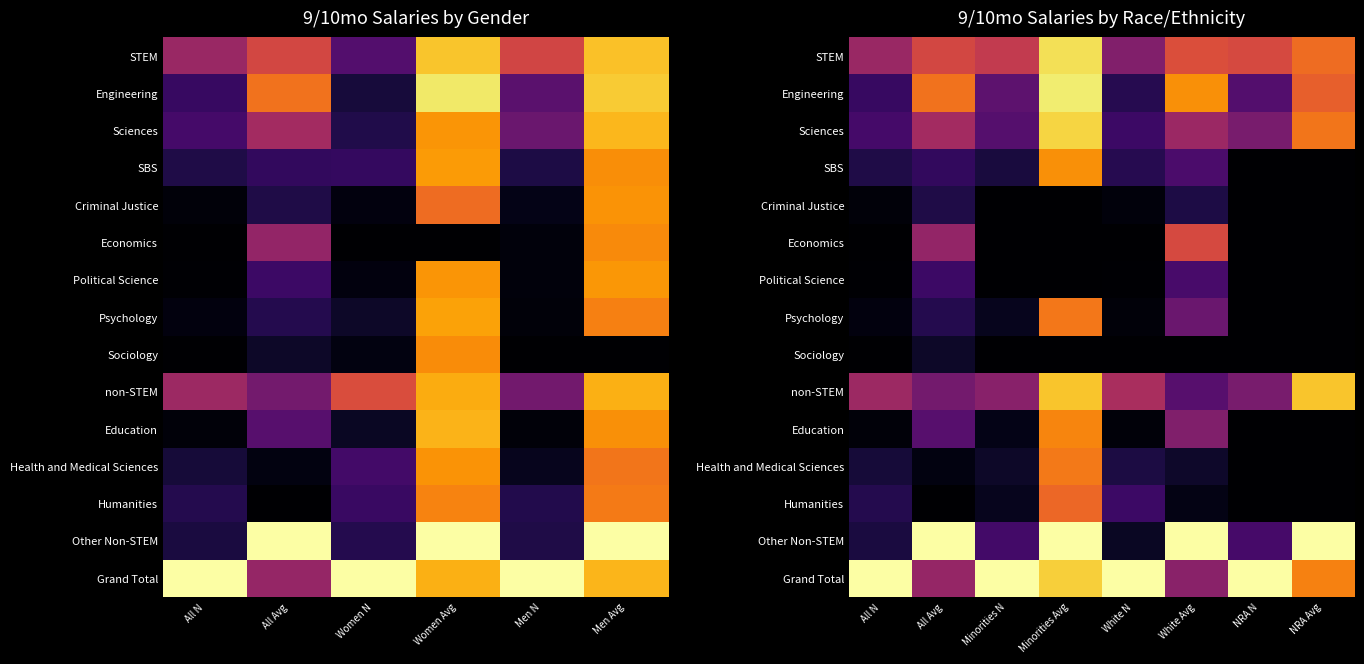

How many data points does each series have?

8